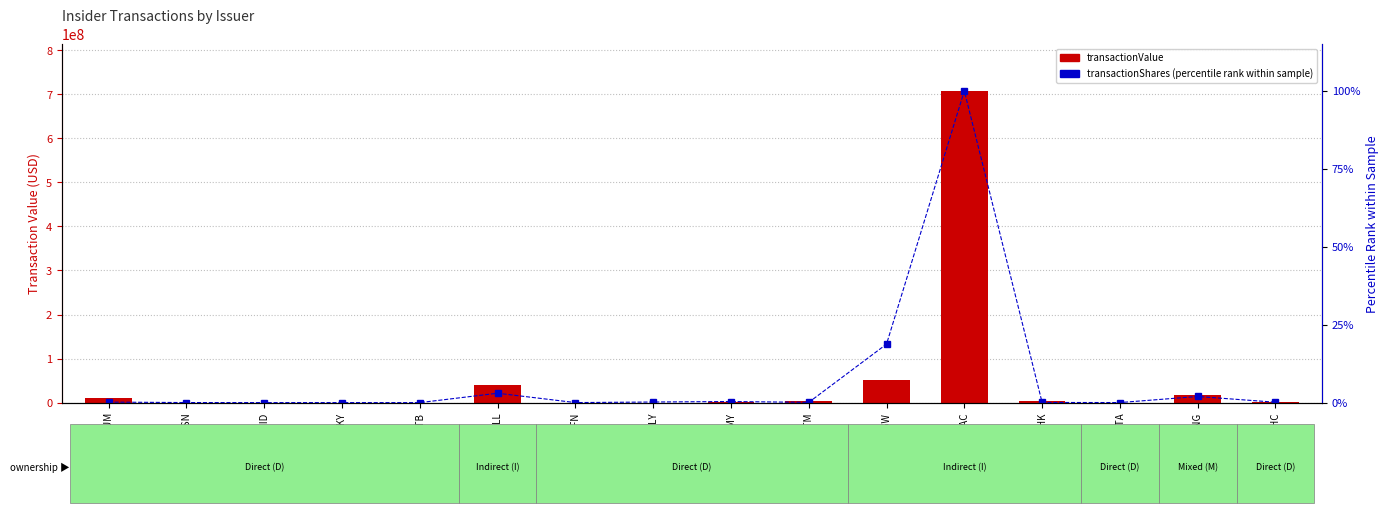

Reading right to left, transcribe all the data shown in this chart.

transactionValue: ALHC=335236.0	CPNG=16847000.0	ENTA=110054.0	MHK=2575022.0	NCAC=707542927.0	STGW=51730351.0	SITM=4523550.0	UDMY=1867940.0	ULY=168224.0	ENFN=54195.0	JILL=40300000.0	NBTB=47250.0	SKY=251930.0	SMID=48691.0	HDSN=92000.0	YUM=9366065.0
transactionShares (percentile rank): ALHC=0.1	CPNG=2.0	ENTA=0.0	MHK=0.1	NCAC=100.0	STGW=18.8	SITM=0.1	UDMY=0.4	ULY=0.2	ENFN=0.0	JILL=3.0	NBTB=0.0	SKY=0.0	SMID=0.0	HDSN=0.0	YUM=0.2